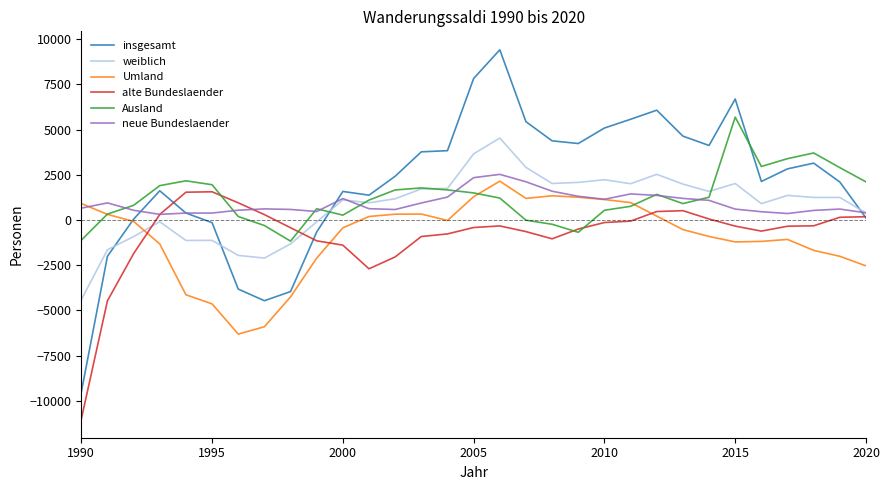

Which series has the widest spread of values?

insgesamt